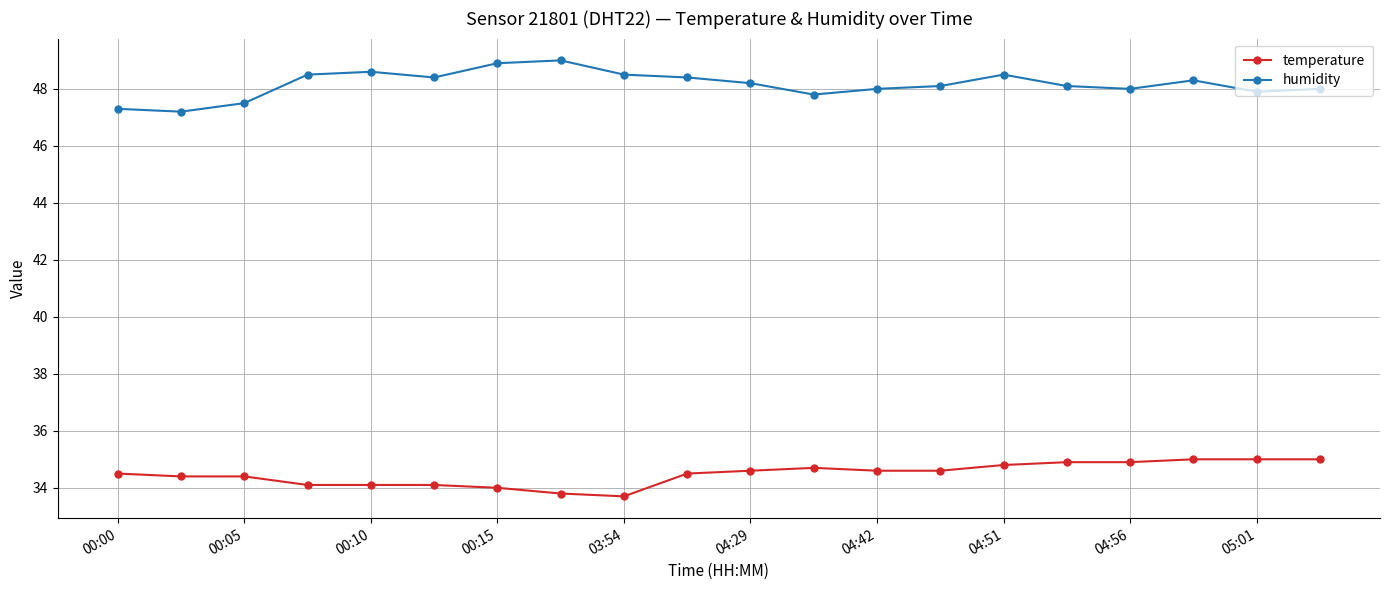

What is the value of the temperature point at the 16th from the left?

34.9